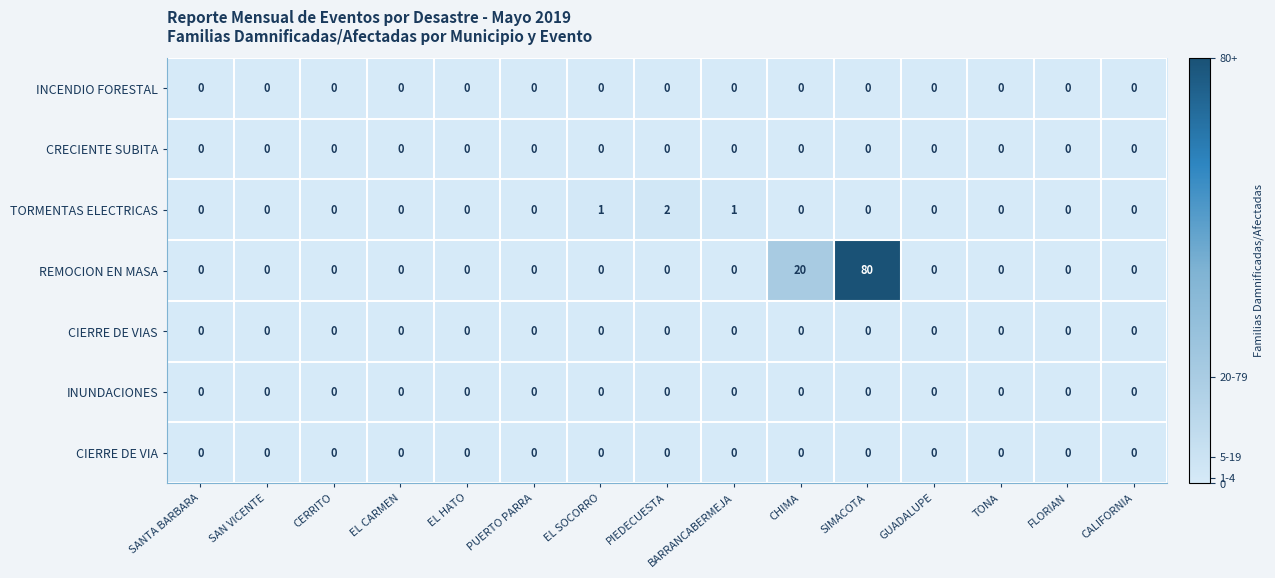

At which category does the chart reach its peak across all series?

SIMACOTA